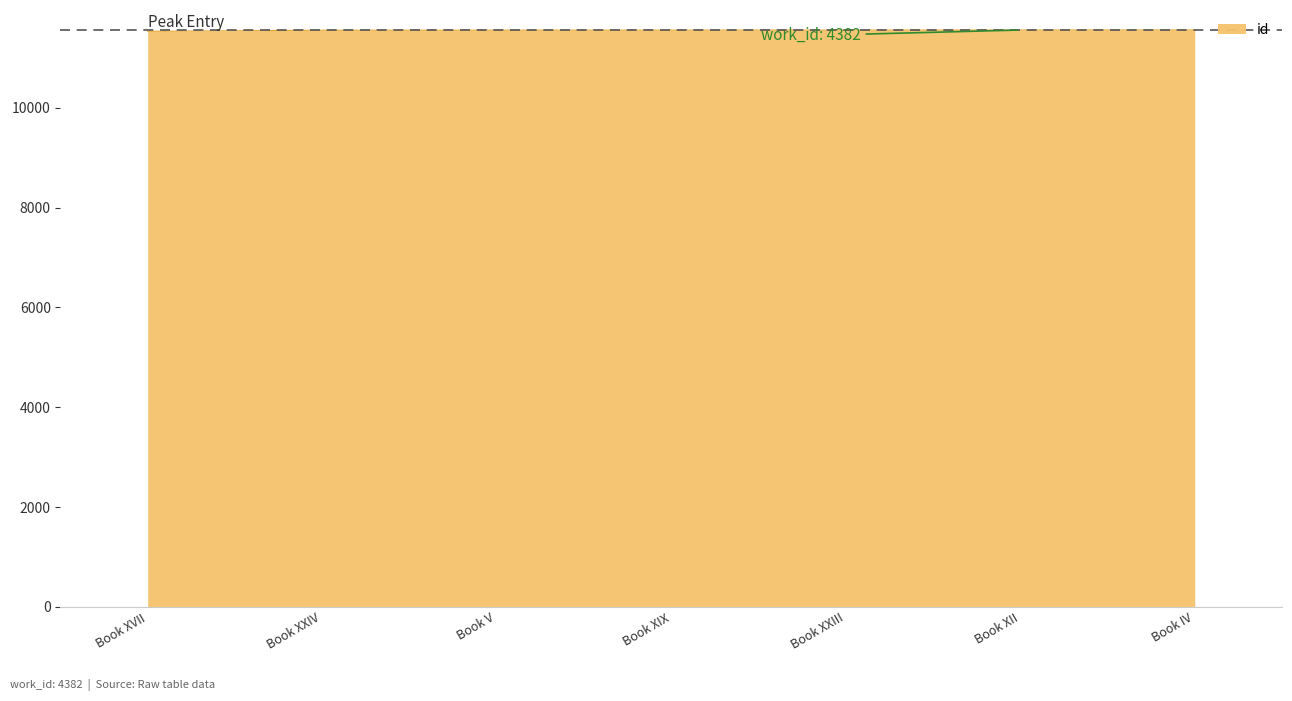

Approximately how many times larger is the value at Book XXIV compared to Book IV?

1.0